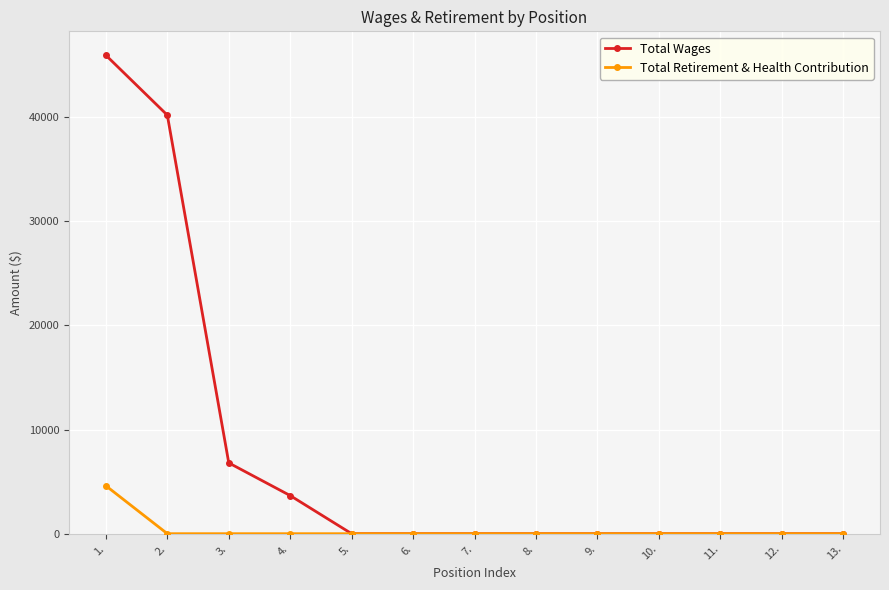

What is the label of the 13th point from the left?

13.